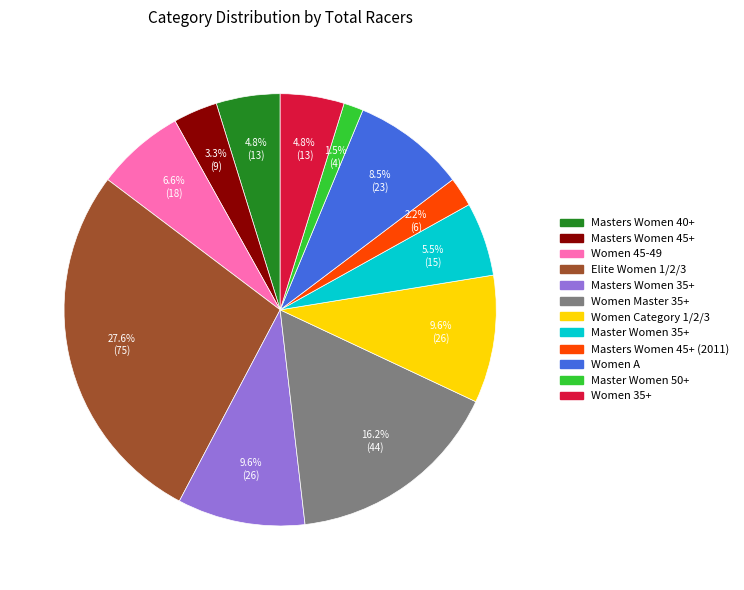

Is there any slice that represents more than half of the pie?

No